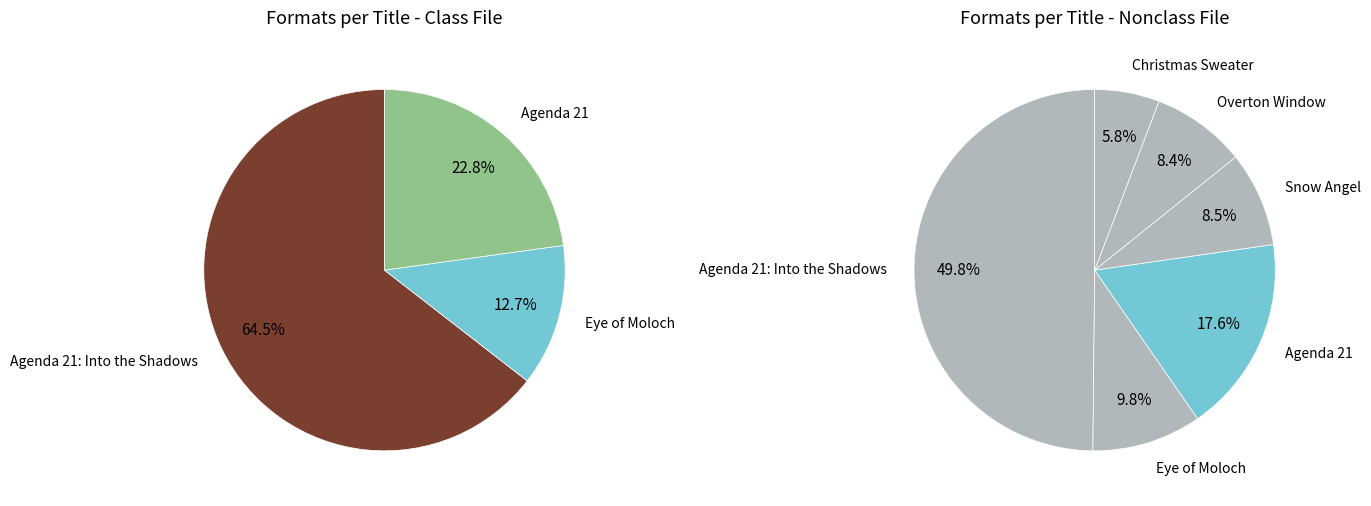

True or false: Christmas Sweater accounts for 1% of the total.

False